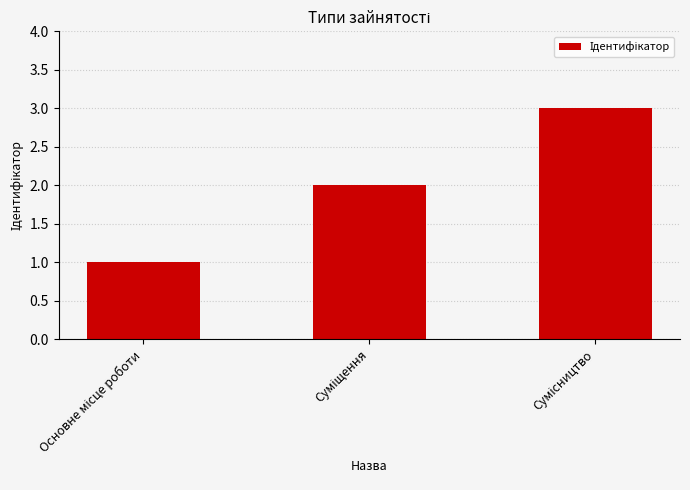

What is the greatest value displayed?

3